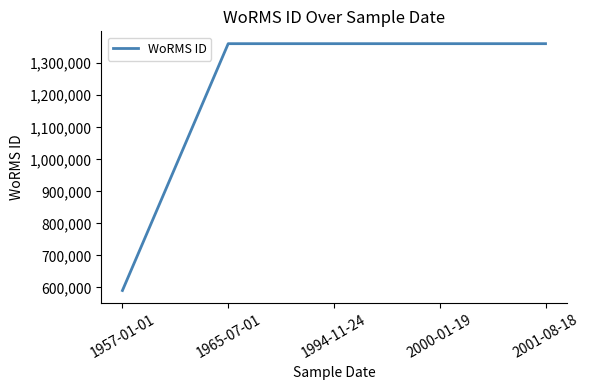

How many lines are shown in the chart?

1